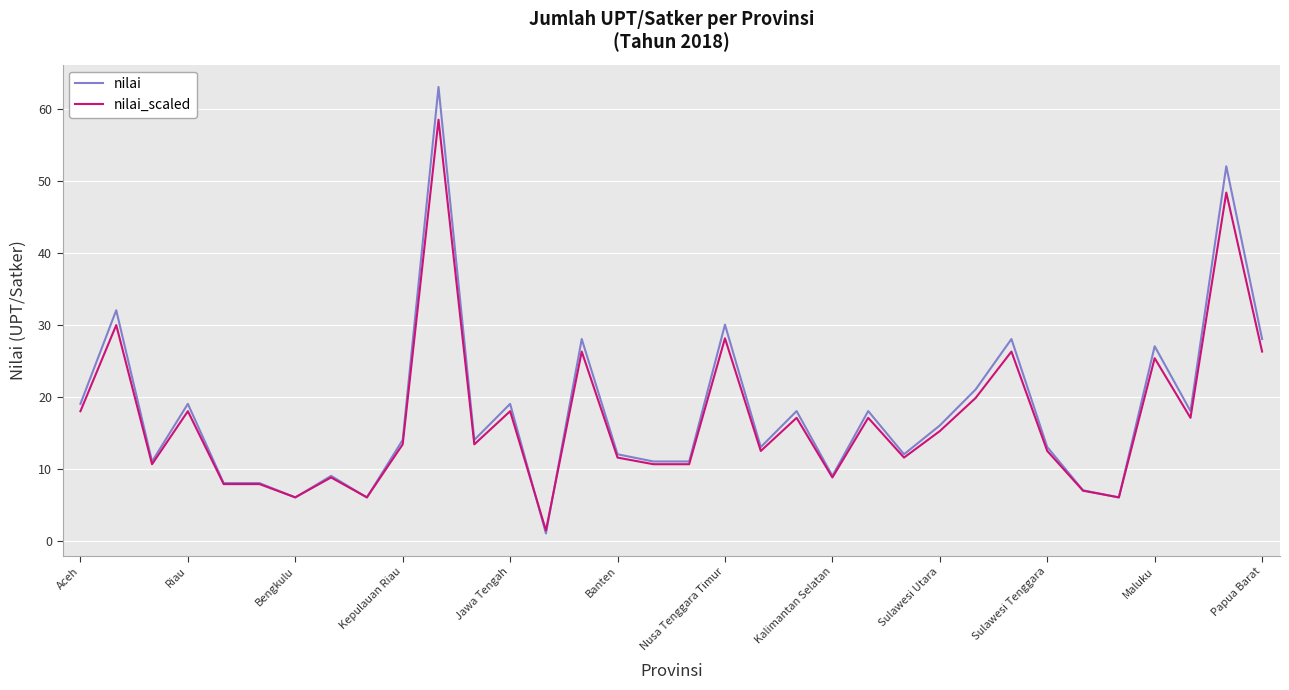

Reading left to right, list all the values displayed in this chart.

nilai: 19.0	32.0	11.0	19.0	8.0	8.0	6.0	9.0	6.0	14.0	63.0	14.0	19.0	1.0	28.0	12.0	11.0	11.0	30.0	13.0	18.0	9.0	18.0	12.0	16.0	21.0	28.0	13.0	7.0	6.0	27.0	18.0	52.0	28.0
nilai_scaled: 18.0	29.9	10.6	18.0	7.9	7.9	6.0	8.8	6.0	13.4	58.5	13.4	18.0	1.4	26.3	11.5	10.6	10.6	28.1	12.5	17.1	8.8	17.1	11.5	15.2	19.8	26.3	12.5	6.9	6.0	25.3	17.1	48.3	26.3